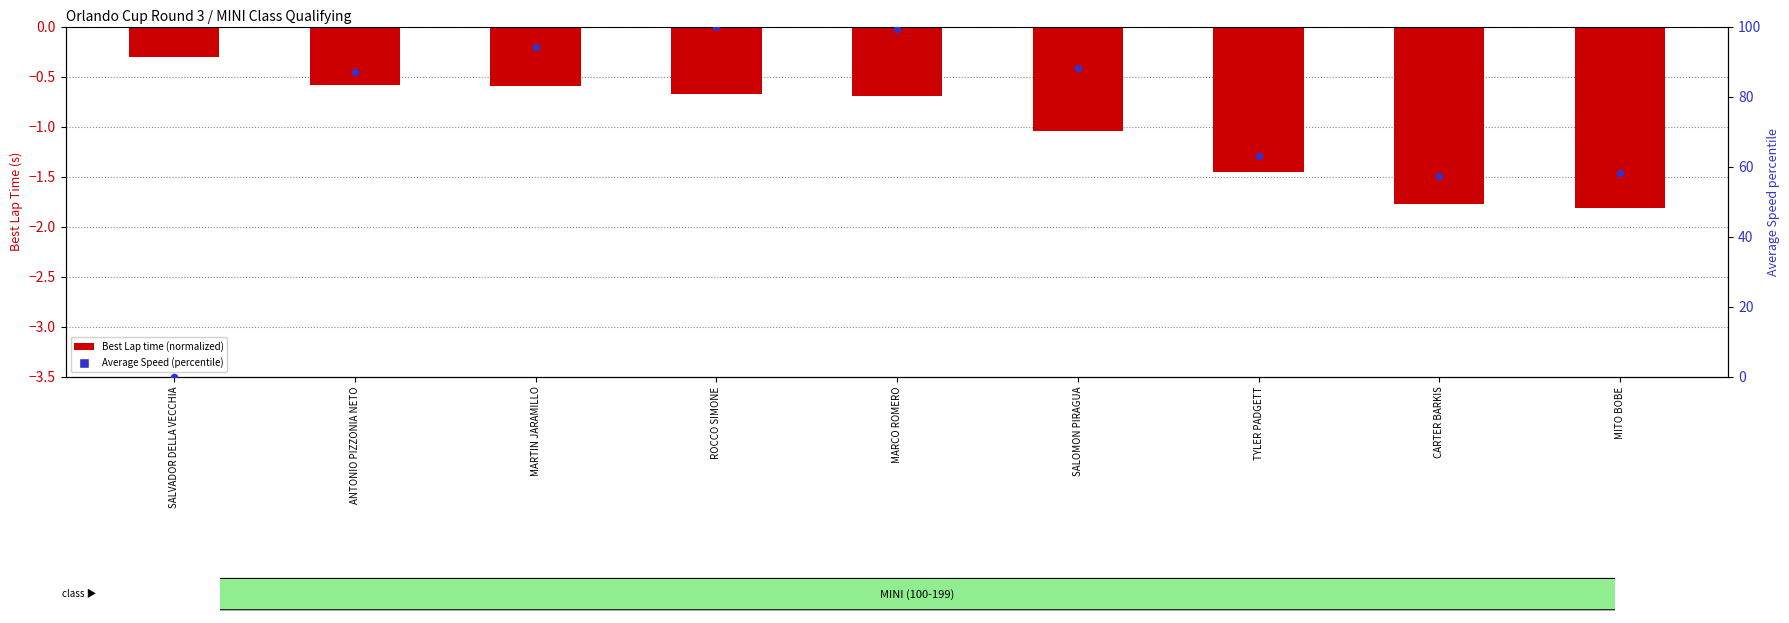

What is the total value across all series at ANTONIO PIZZONIA NETO?

86.4